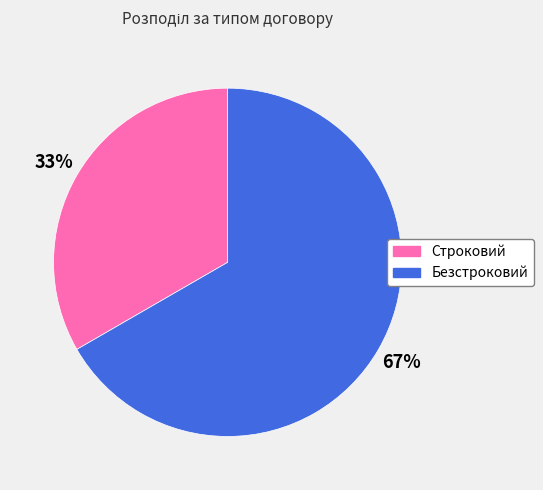

How many slices are in this pie chart?

2